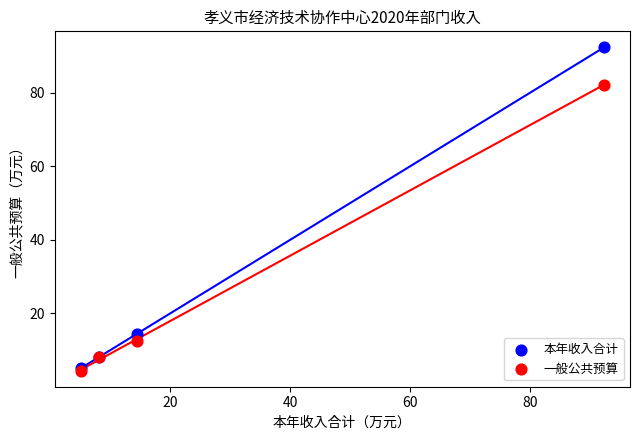

In the 一般公共预算 series, what Y value is closest to 43?

12.5